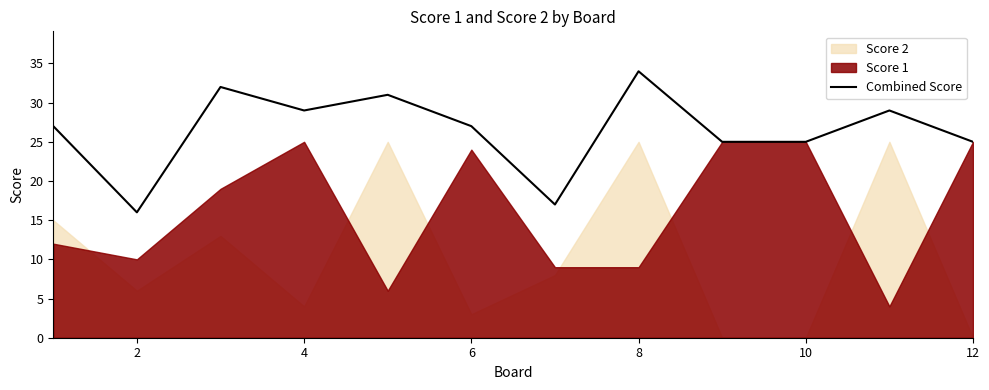

The Combined Score series shows 18 at 4. True or false?

False